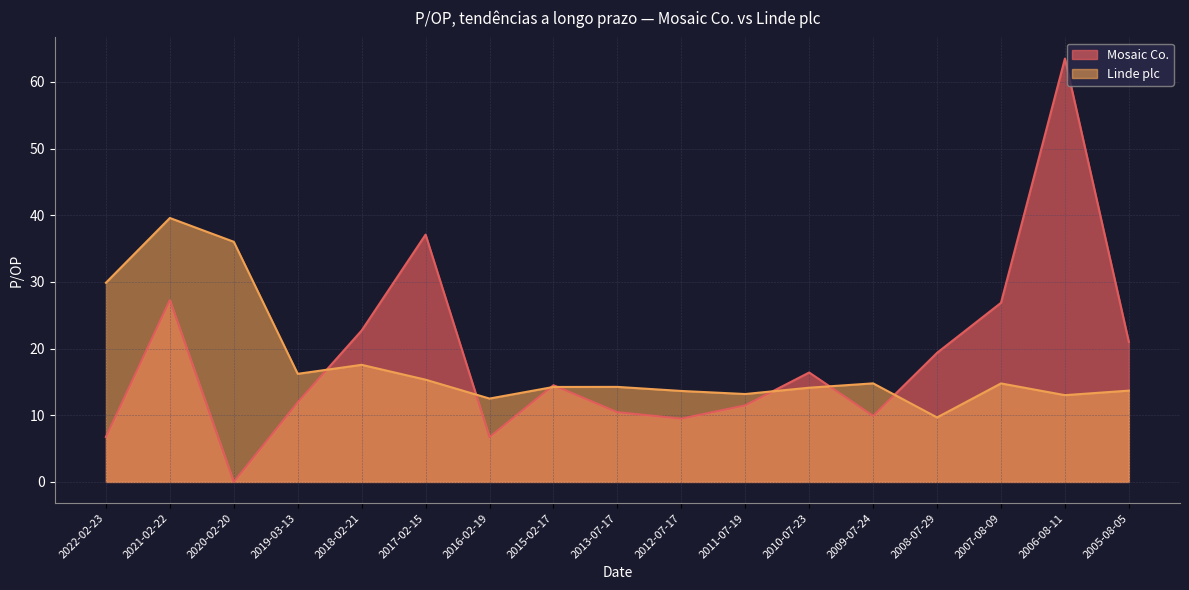

Rank the categories by Mosaic Co. value from lowest to highest.

2020-02-20, 2016-02-19, 2022-02-23, 2012-07-17, 2009-07-24, 2013-07-17, 2011-07-19, 2019-03-13, 2015-02-17, 2010-07-23, 2008-07-29, 2005-08-05, 2018-02-21, 2007-08-09, 2021-02-22, 2017-02-15, 2006-08-11